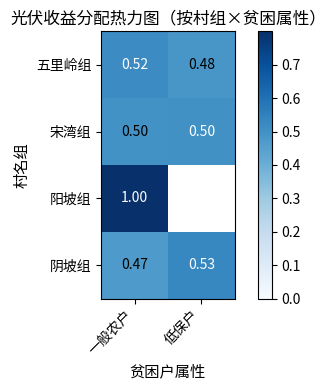

Read the 五里岭组 value at 一般农户.

0.5